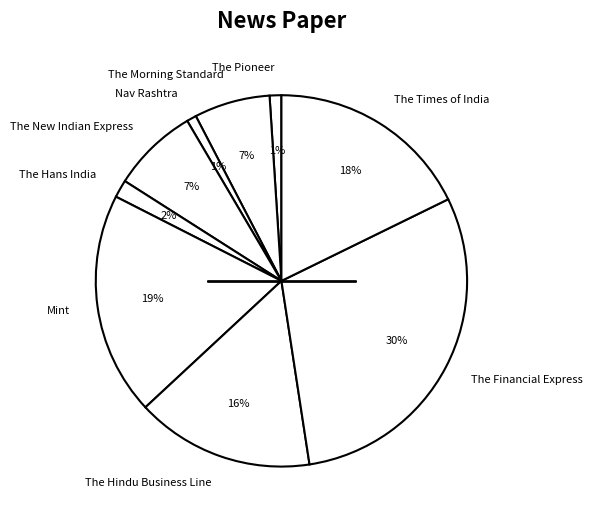

How many segments does this pie chart have?

9